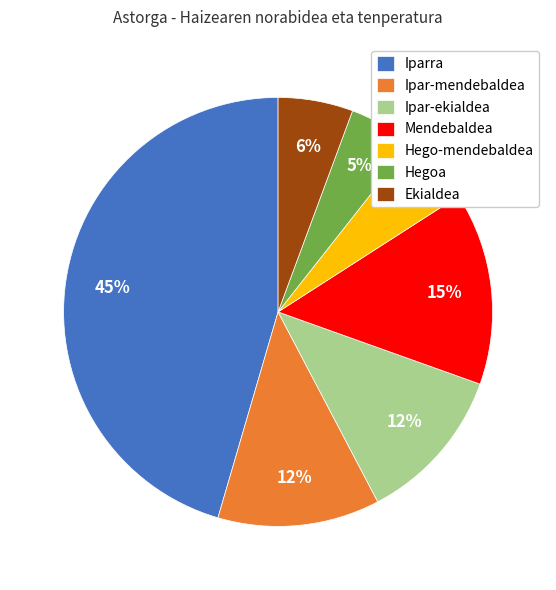

How many slices are in this pie chart?

7